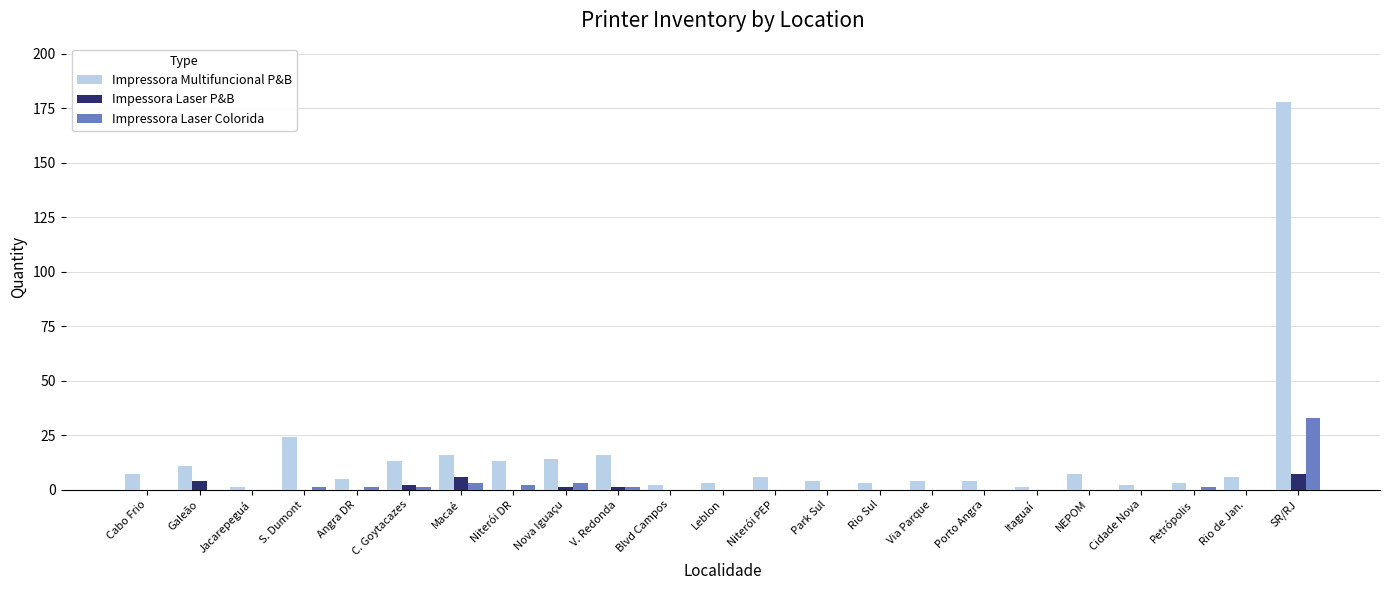

At which category is the sum across all series the highest?

SR/RJ